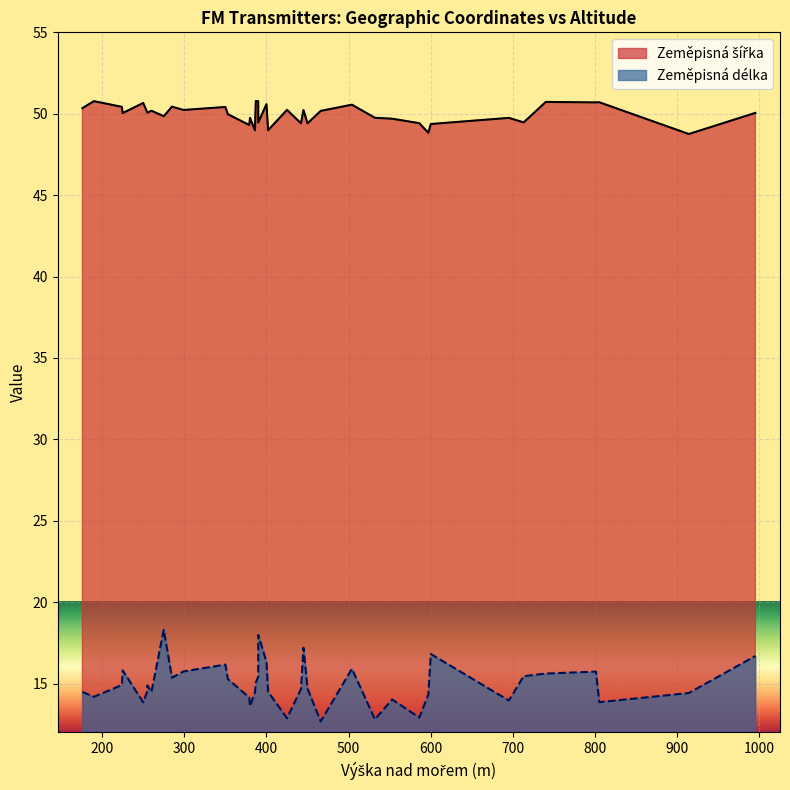

Which series has the widest spread of values?

Zeměpisná délka